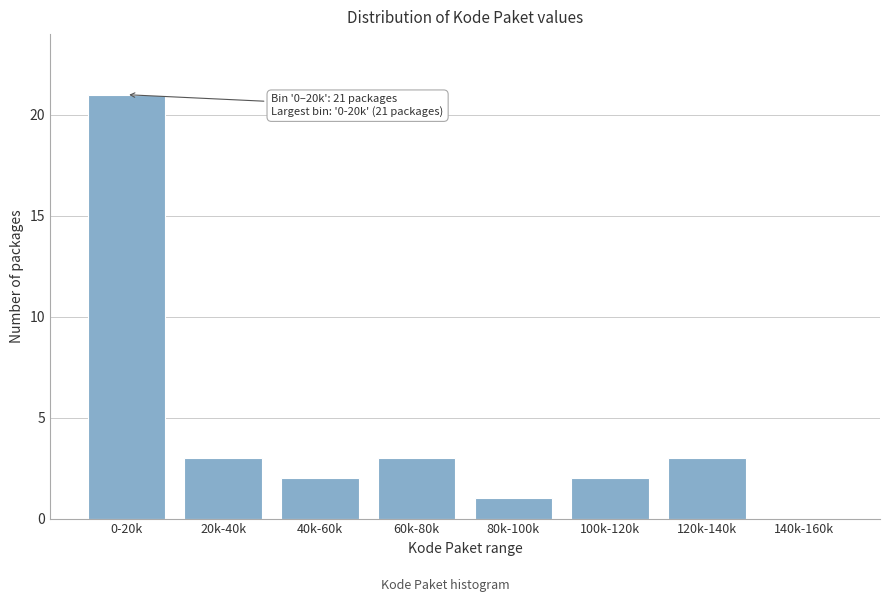

Reading left to right, what are all the values shown in this chart?

0-20k=21	20k-40k=3	40k-60k=2	60k-80k=3	80k-100k=1	100k-120k=2	120k-140k=3	140k-160k=0